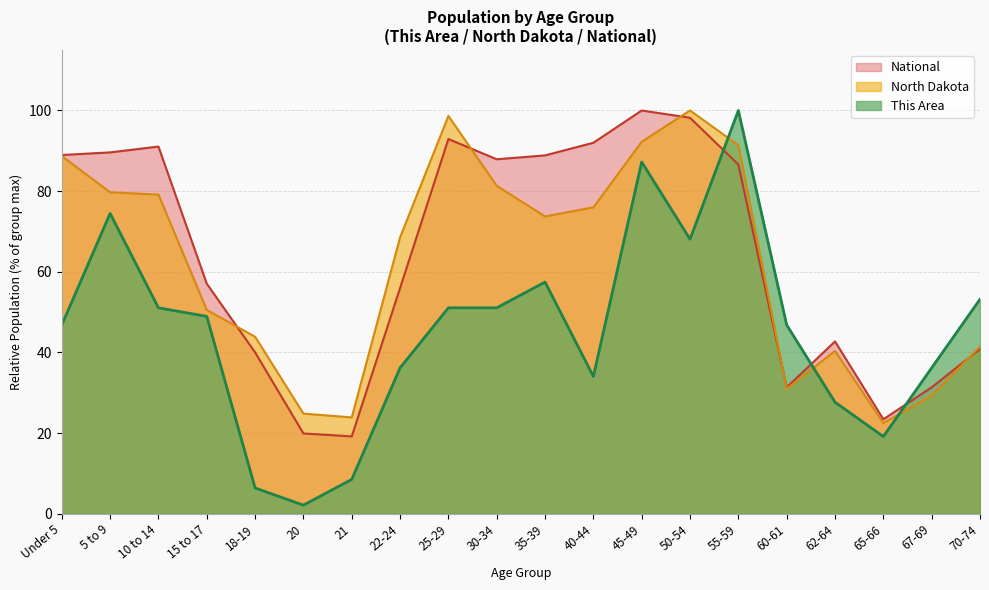

What is the average value of the This Area series?

45.3